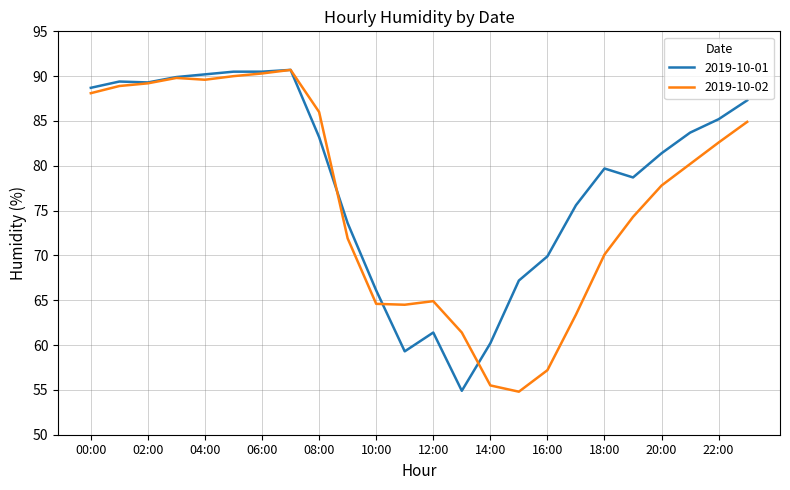

Does the chart display data point markers on the line(s)?

No